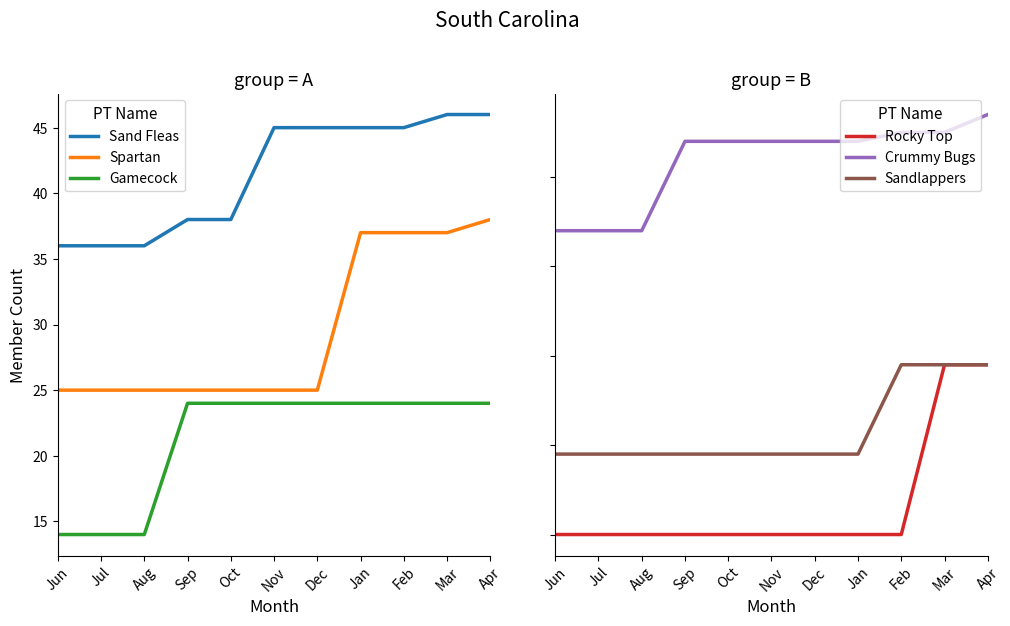

What is the difference between the second highest and second lowest values in the Crummy Bugs series?

11